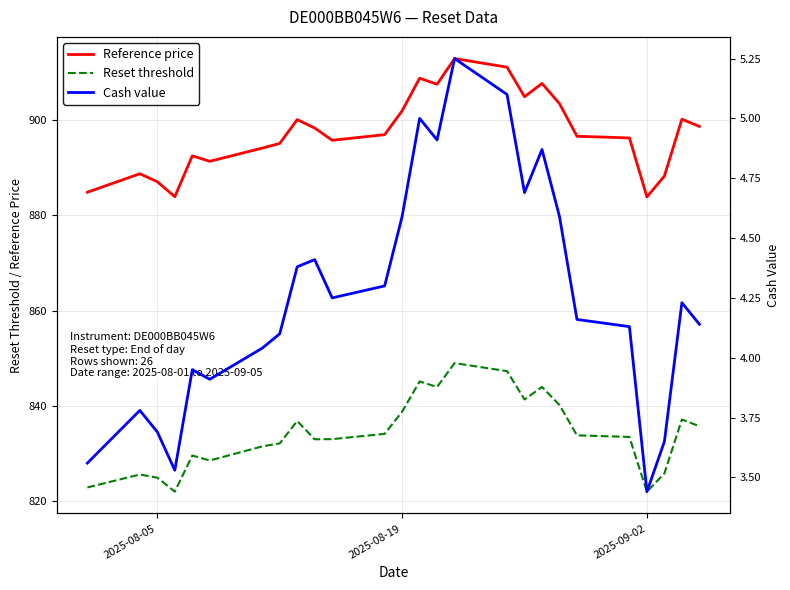

True or false: Reference price and Reset threshold cross at least once.

False